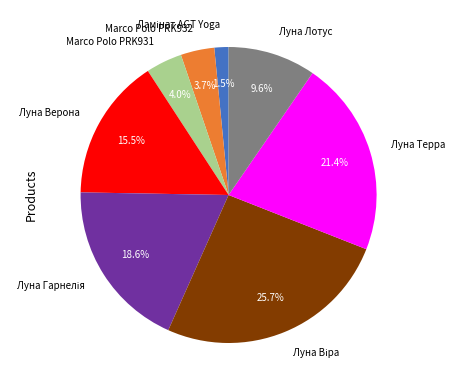

What percentage is NOT represented by Луна Терра?

78.6%